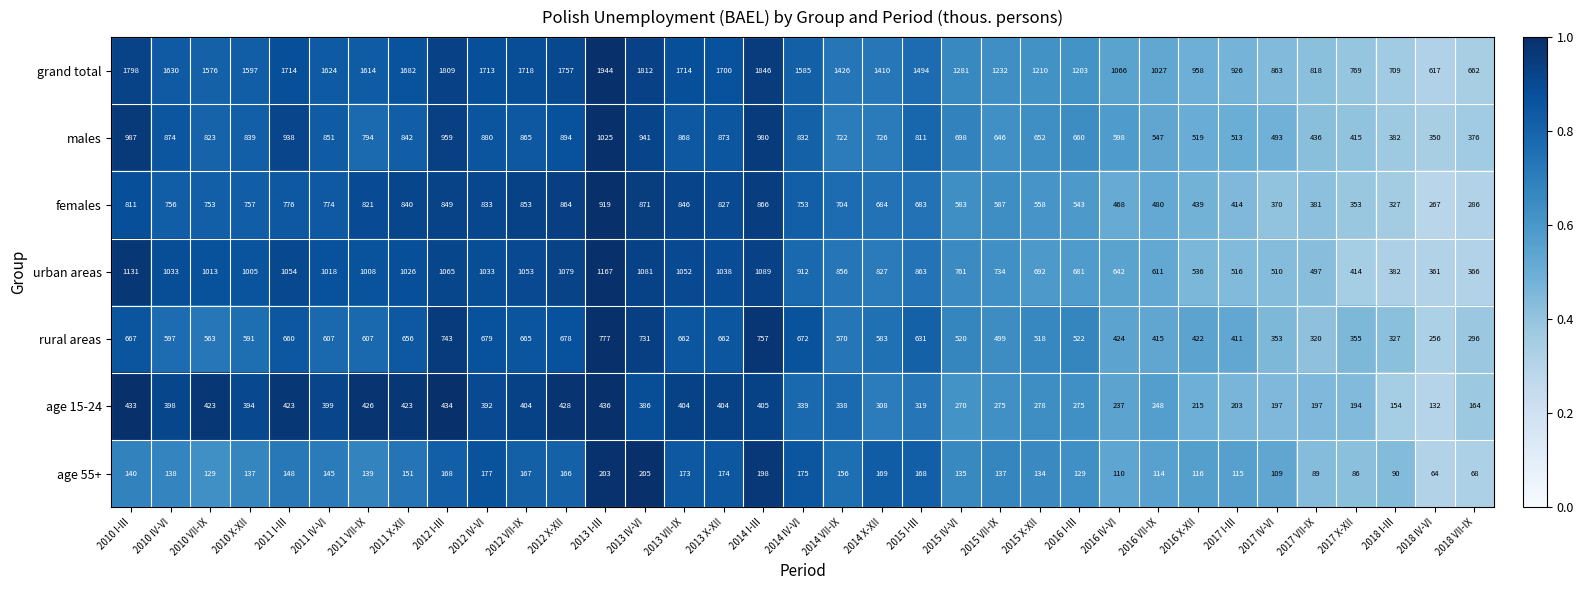

Which category has the lowest value across all series?

2018 IV-VI